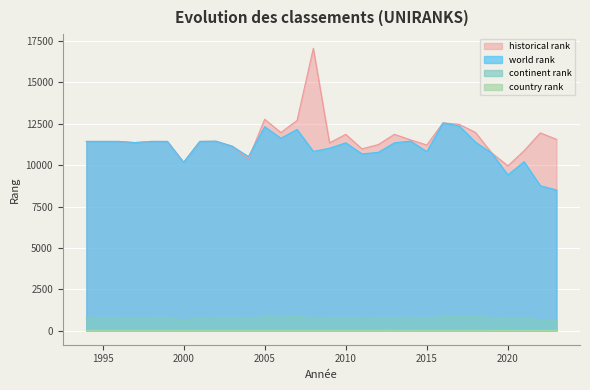

At how many categories does at least one series exceed 2851?

30